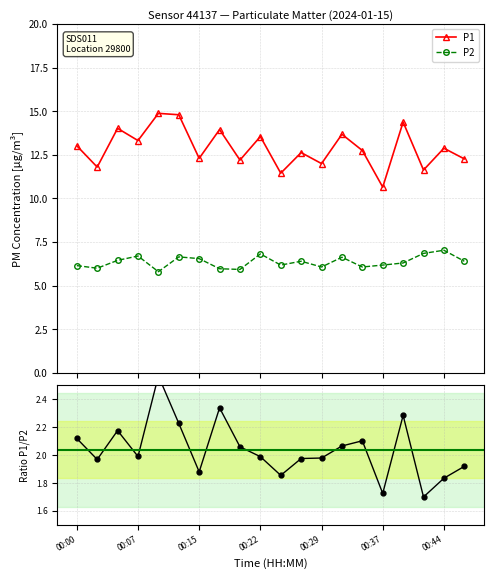

At 8, list the series in order from smallest to largest.

P1/P2, P2, P1